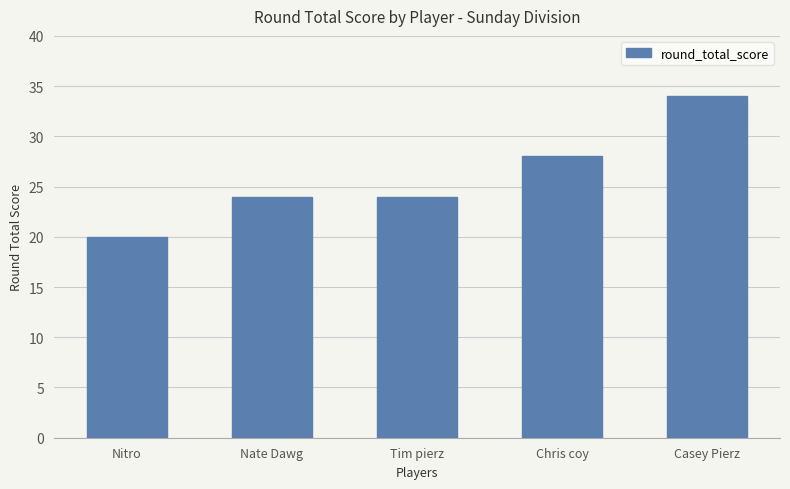

Are the bars horizontal?

No